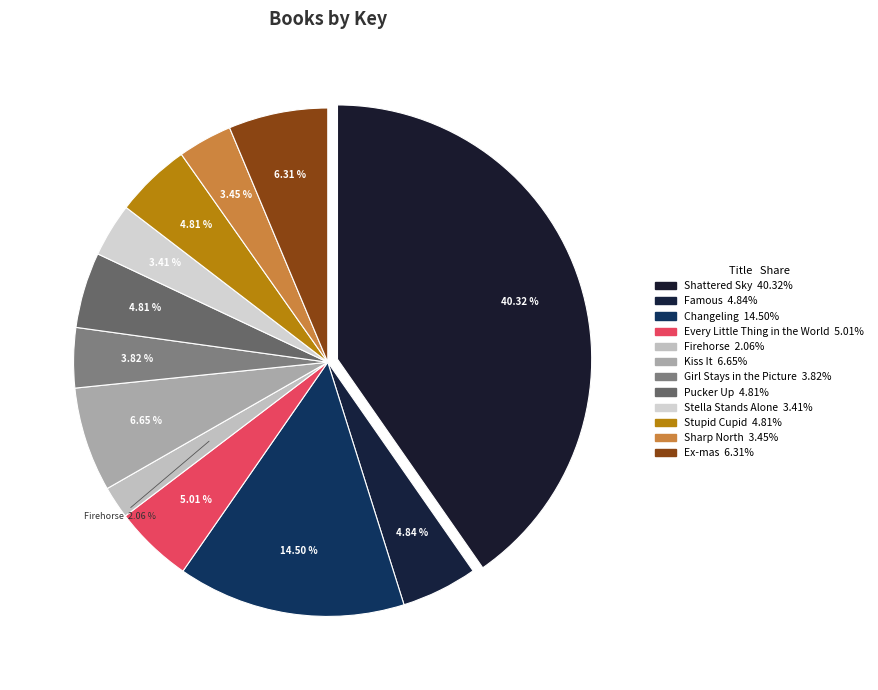

To the nearest percent, what portion does Sharp North represent?

3%